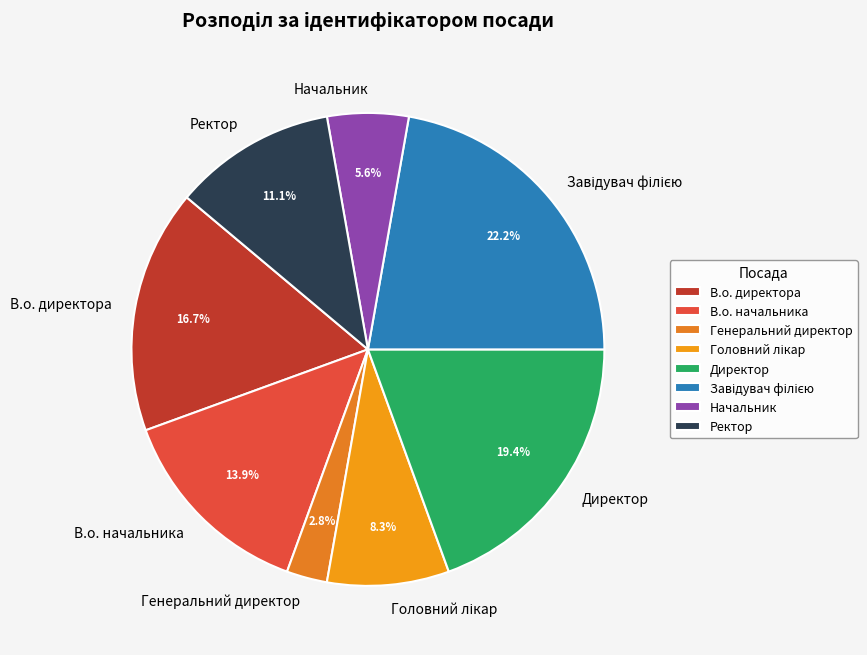

Count the number of slices in the pie.

8